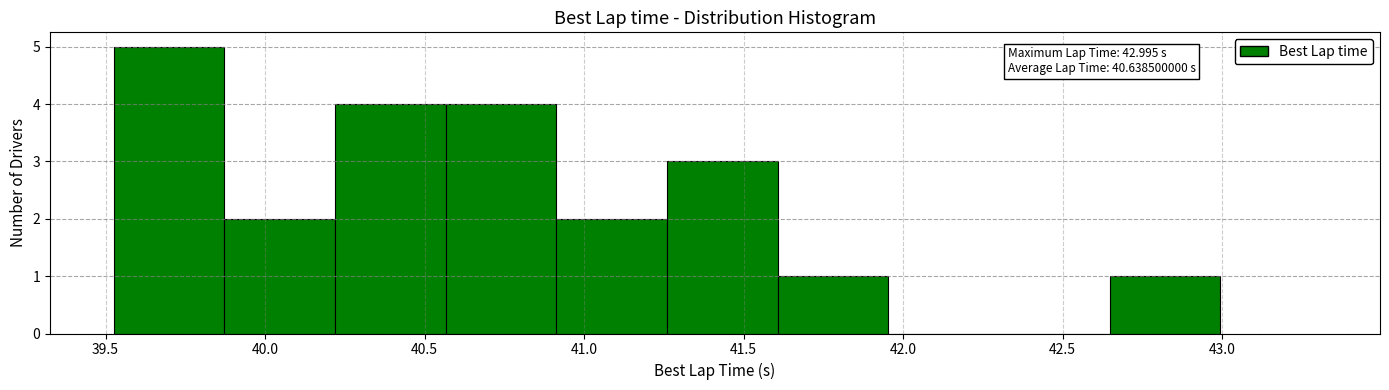

Over which range of the x-axis is the bar tallest?

39.55 to 39.85